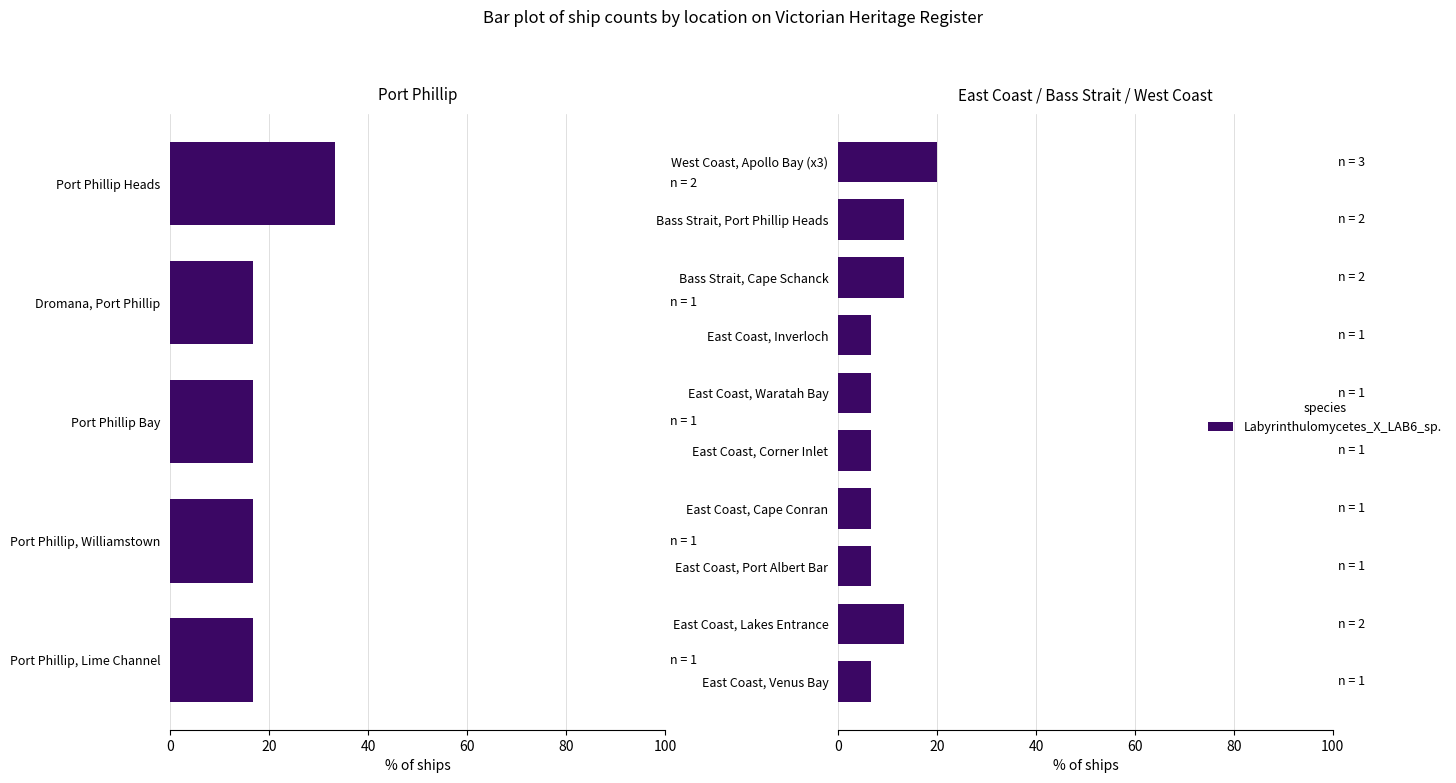

What position from the left is East Coast, Corner Inlet?

5